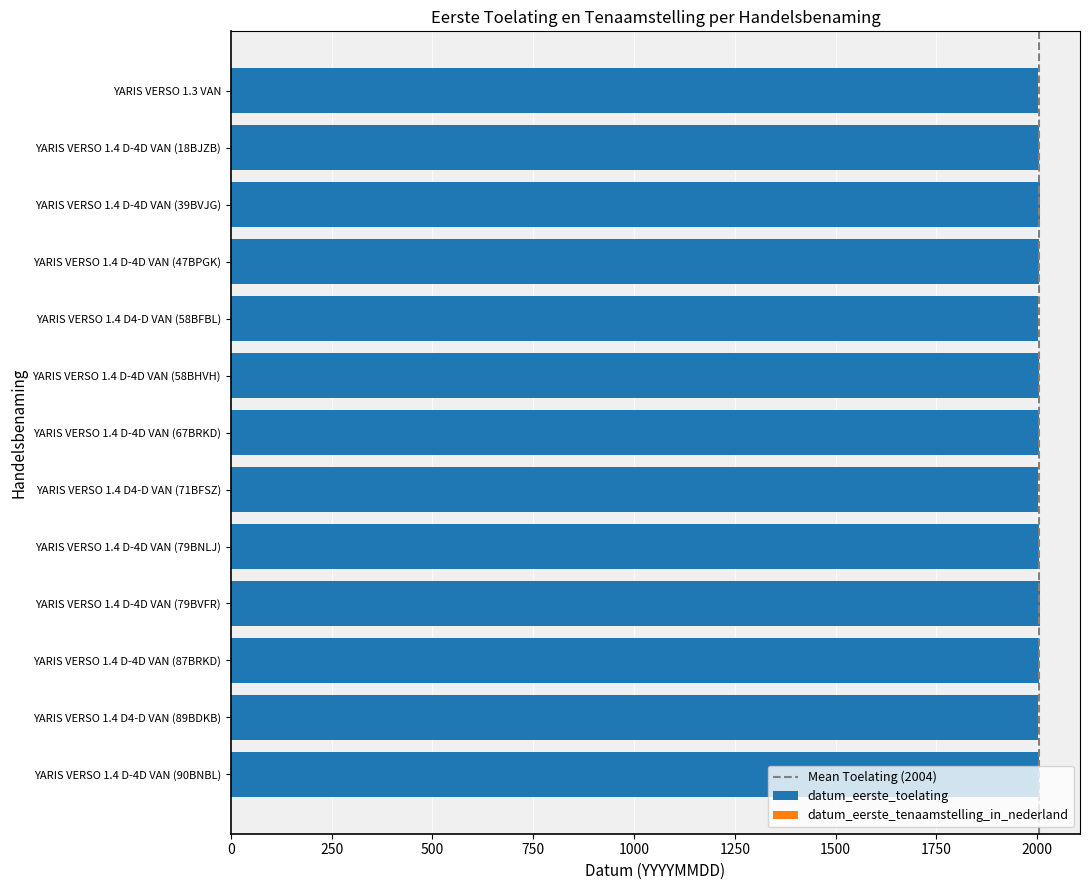

Is it true that datum_eerste_toelating equals 1030.9 at YARIS VERSO 1.4 D-4D VAN (79BNLJ)?

False